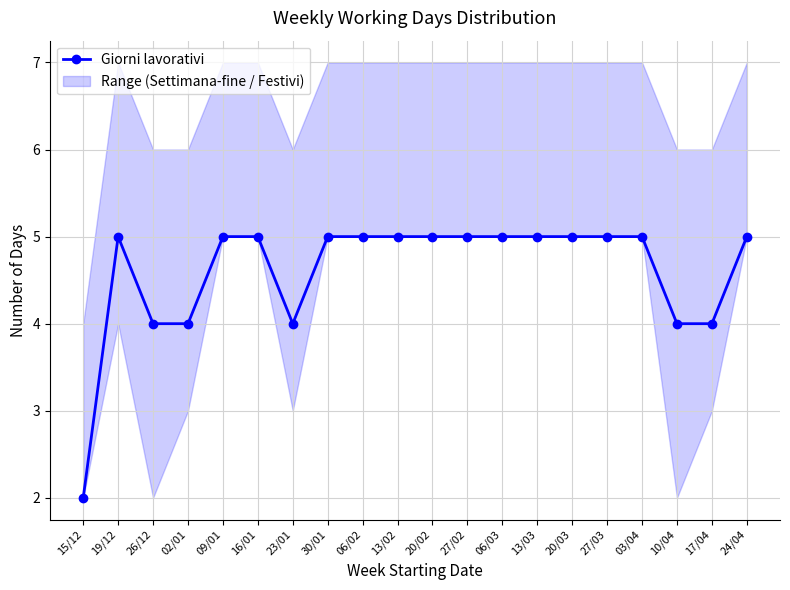

What is the maximum value shown in the chart?

5